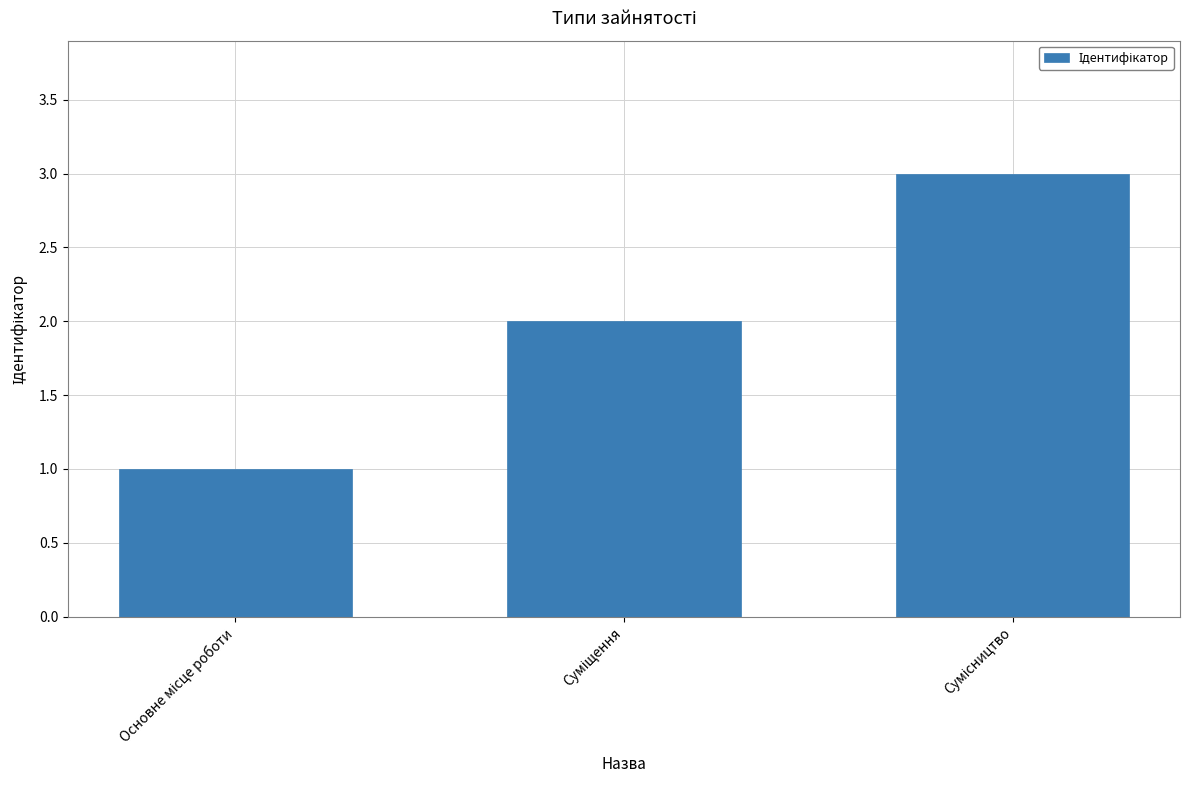

What is the sum of all values?

6